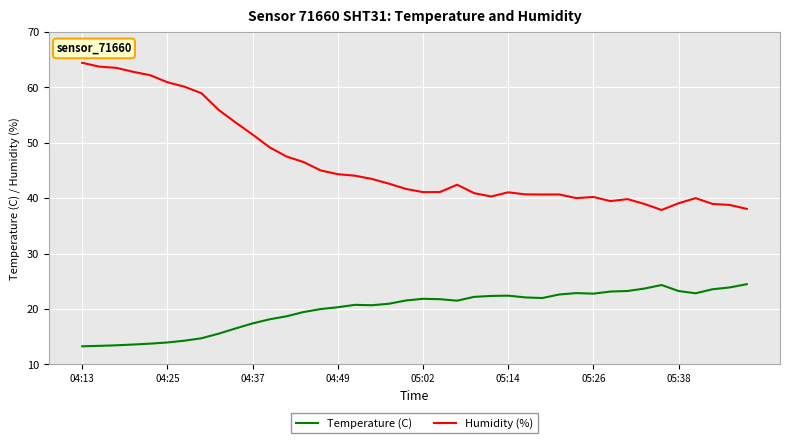

What is the maximum value for Humidity (%)?

64.4